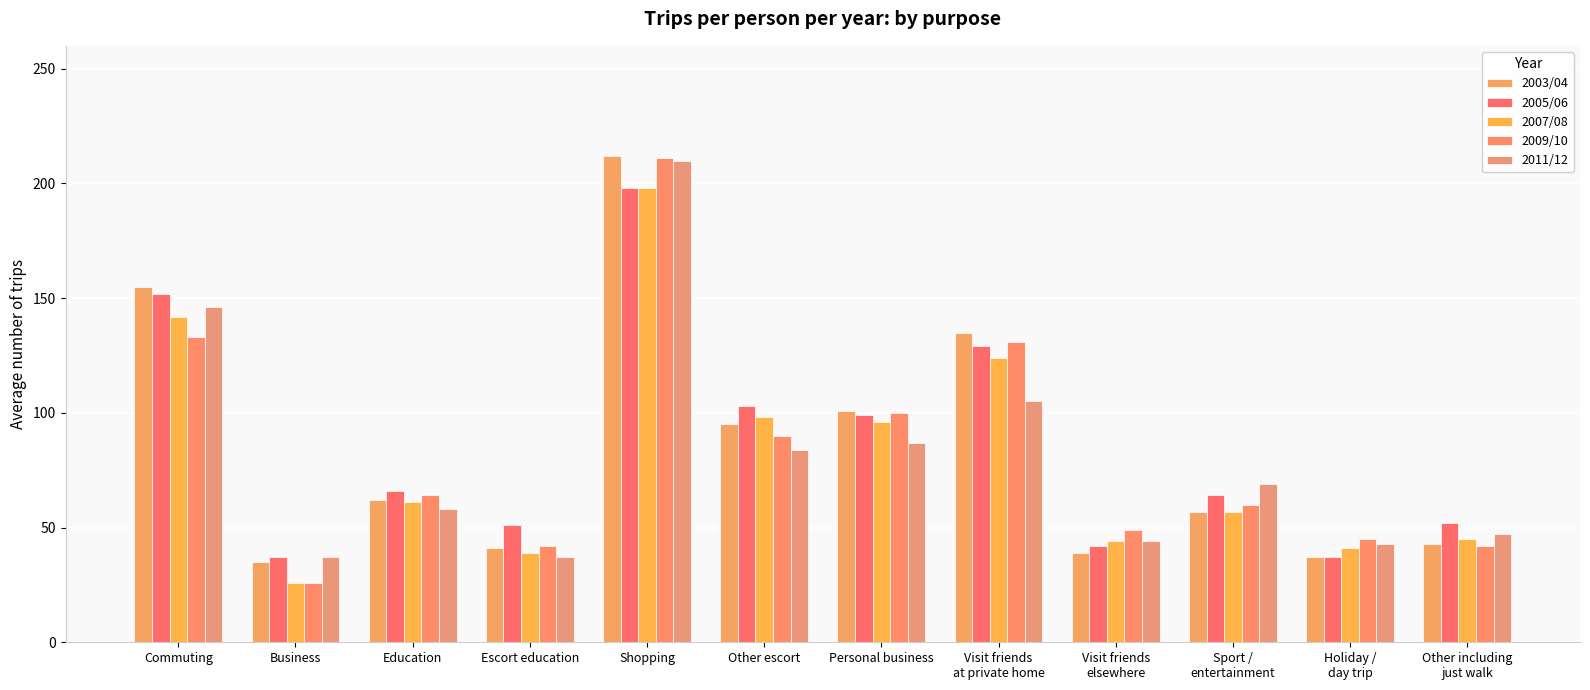

What is the label of the 1st bar from the left?

Commuting